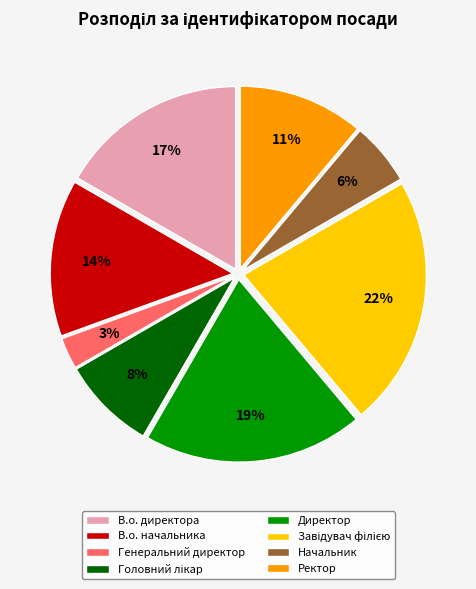

How many segments does this pie chart have?

8